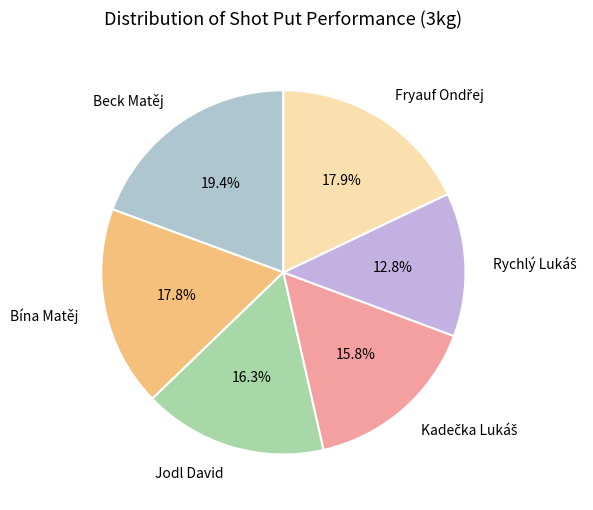

To the nearest percent, what percentage of the pie is Jodl David?

16%